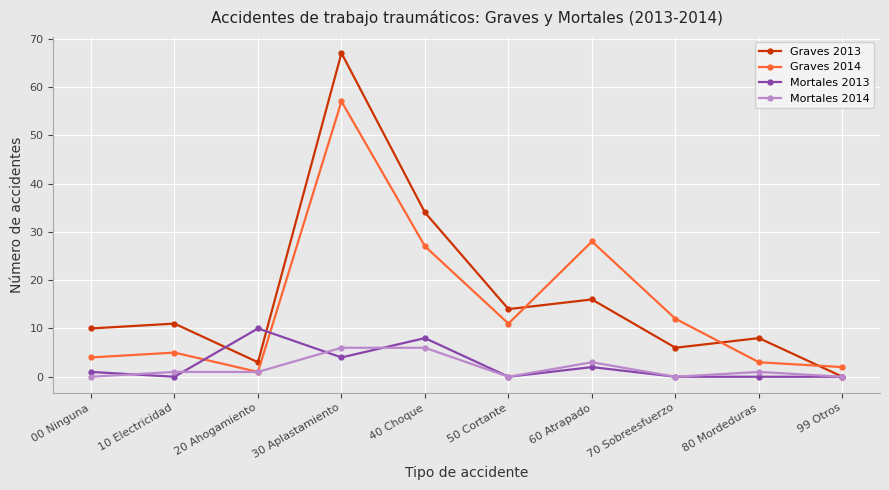

Reading left to right, what are all the values shown in this chart?

Graves 2013: 10	11	3	67	34	14	16	6	8	0
Graves 2014: 4	5	1	57	27	11	28	12	3	2
Mortales 2013: 1	0	10	4	8	0	2	0	0	0
Mortales 2014: 0	1	1	6	6	0	3	0	1	0